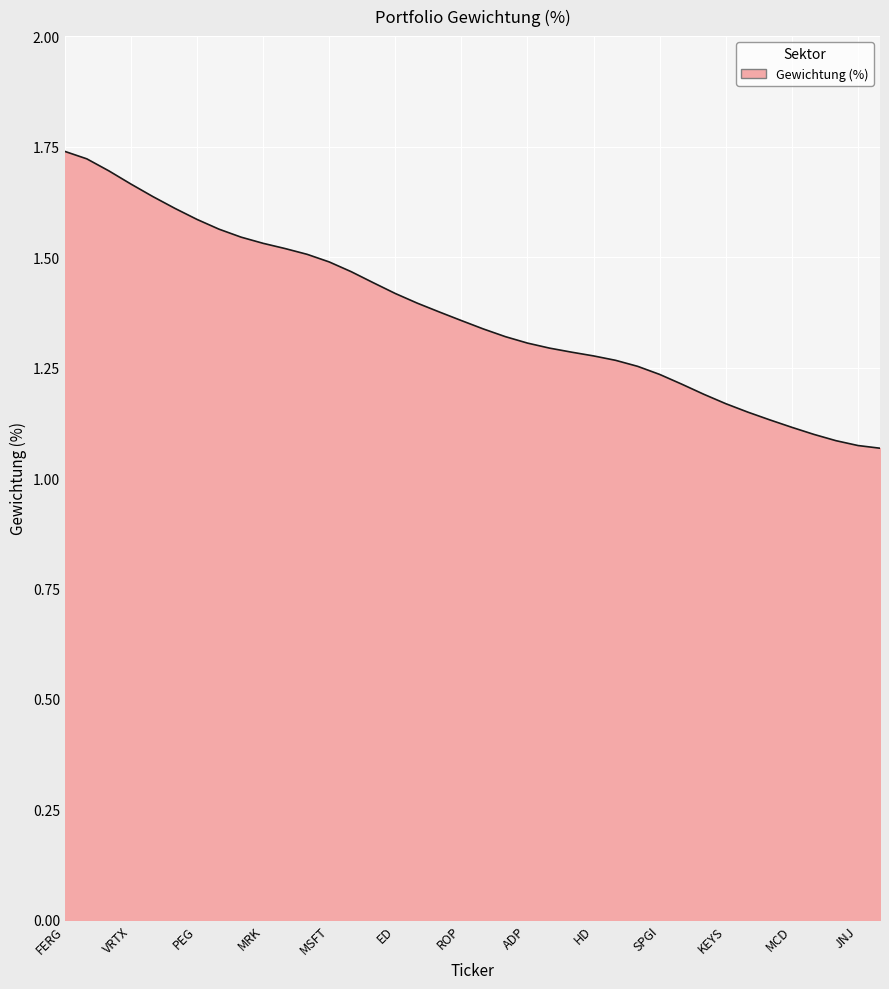

How many distinct data groups are displayed?

1